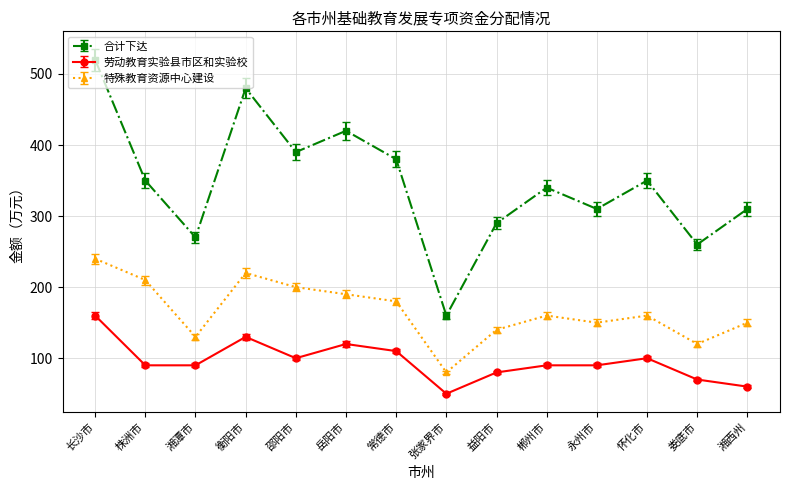

Which series has the largest total across all categories?

合计下达